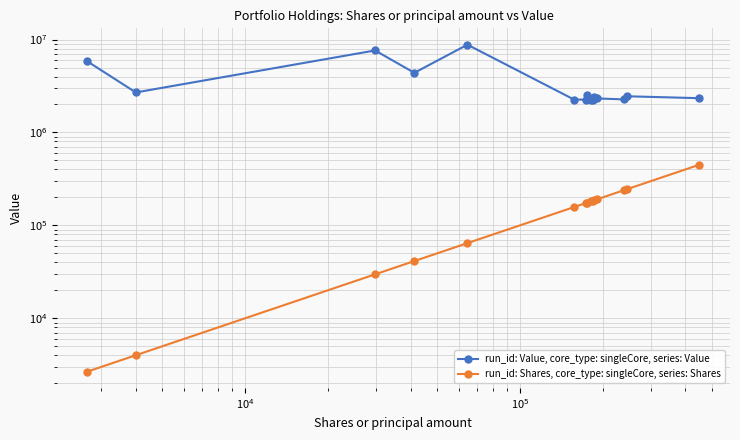

Reading right to left, list all the values displayed in this chart.

run_id: Value, core_type: singleCore, series: Value: 2339000	2452000	2270000	2324000	2431000	2248000	2234000	2559000	2258000	2258000	8808000	4386000	7633000	2697000	5818000
run_id: Shares, core_type: singleCore, series: Shares: 449820	245495	238227	190833	186053	184277	181506	175566	173567	157523	64428	41298	29721	4005	2670